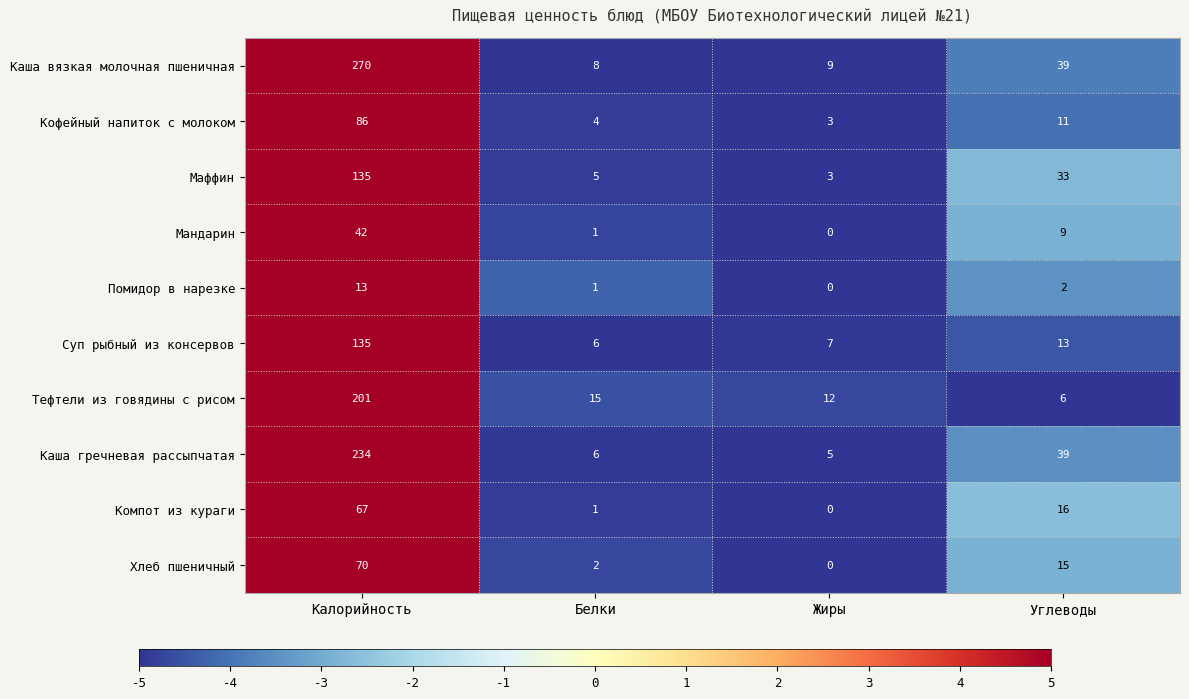

What is the total value across all series at Жиры?

39